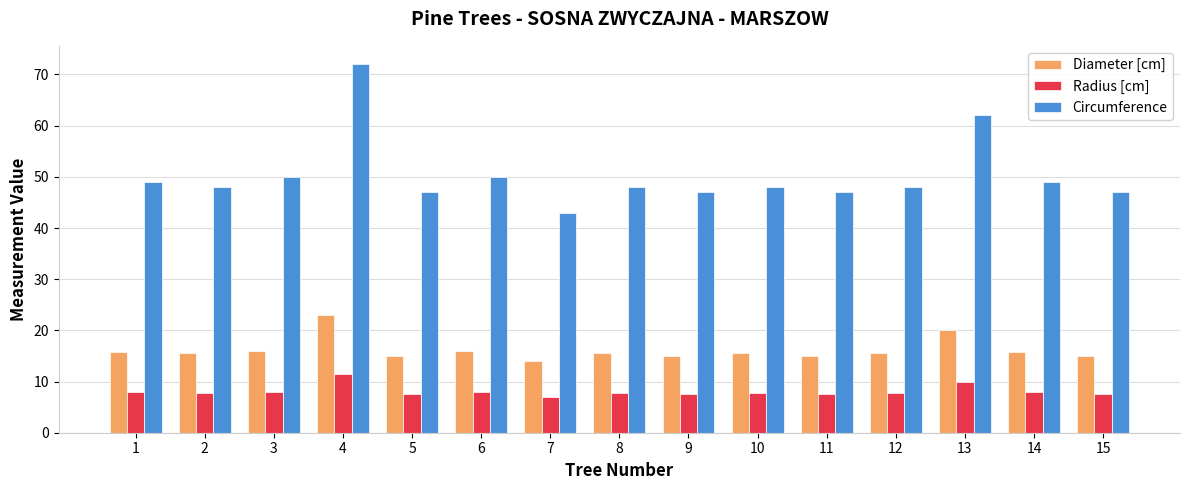

What is the average value of the Diameter [cm] series?

16.2